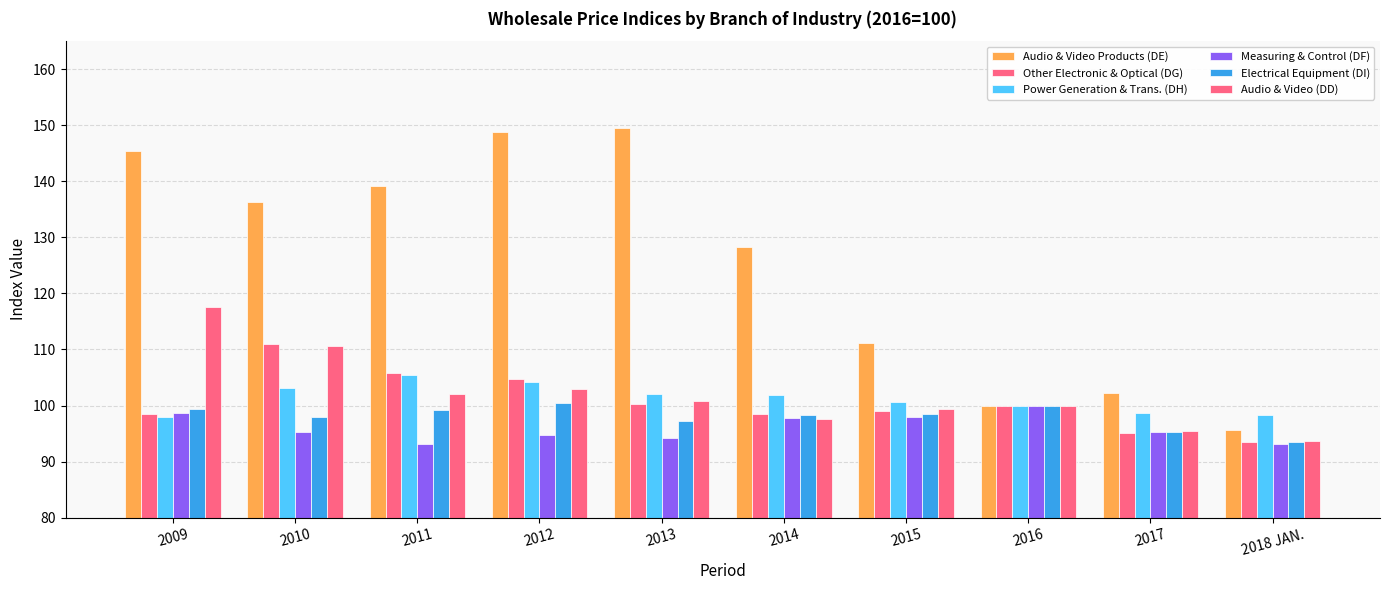

Count the number of data series in this chart.

6